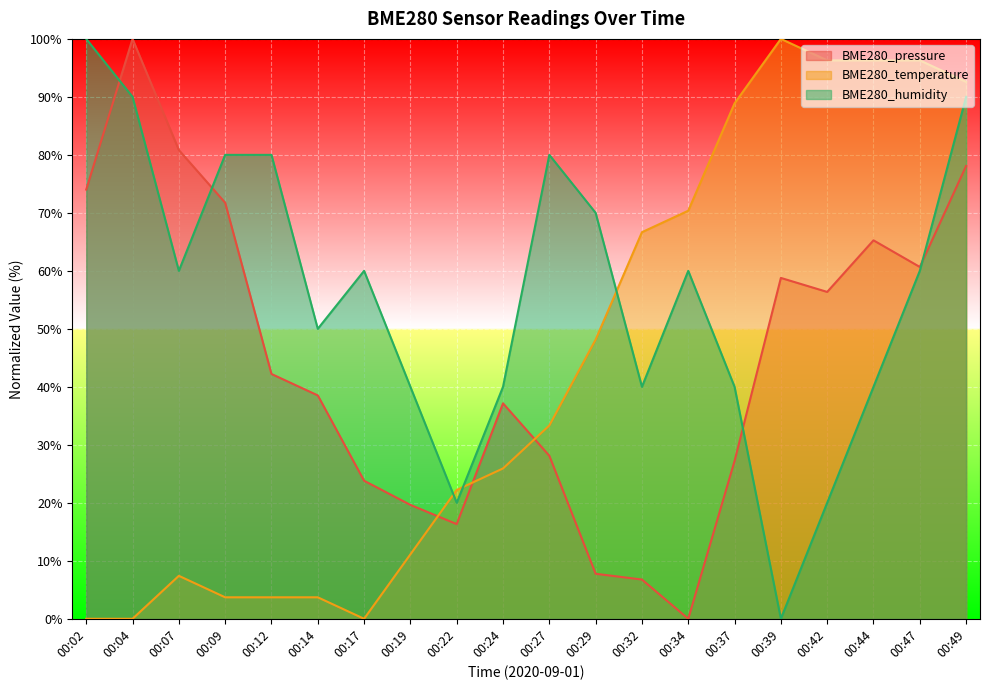

Between which two adjacent categories do BME280_humidity and BME280_temperature first intersect?

00:19 and 00:22